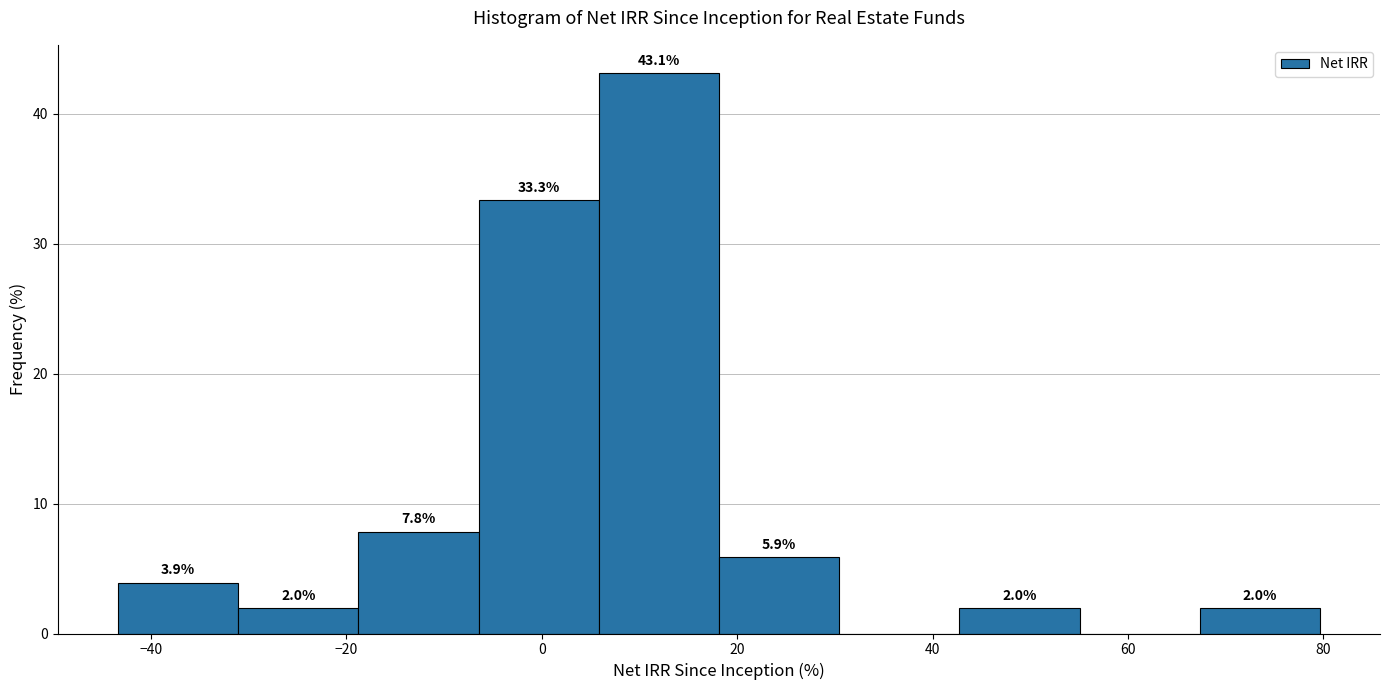

Over which range of the x-axis is the bar tallest?

6 to 18